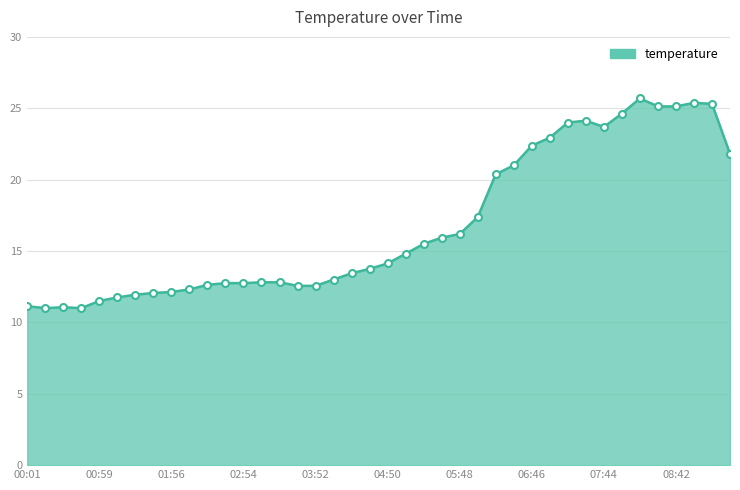

What is the minimum value shown in the chart?

11.0